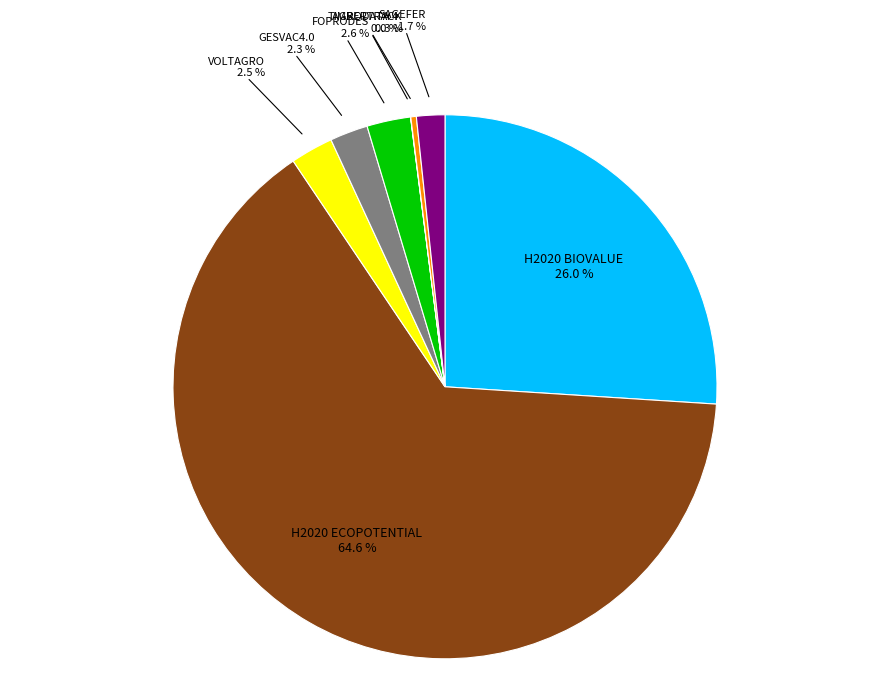

What is the majority slice?

H2020 ECOPOTENTIAL